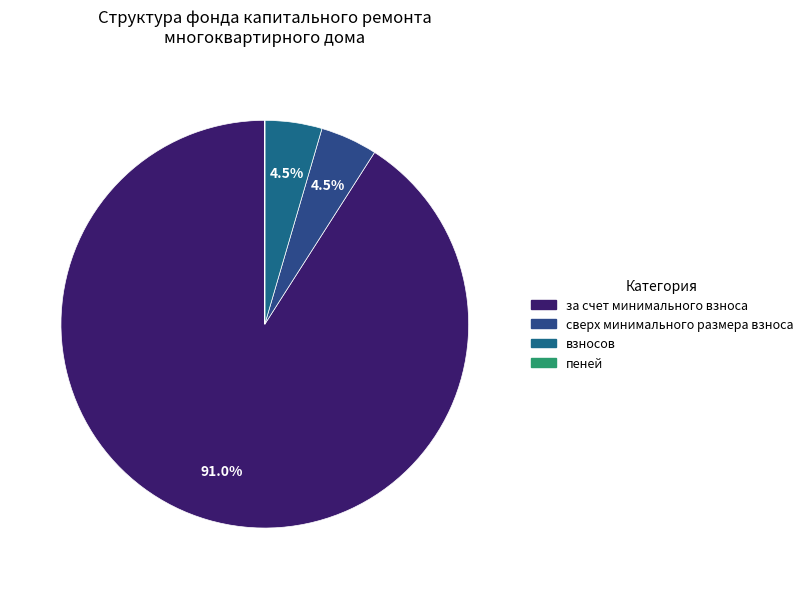

What is the total percentage of за счет минимального взноса and пеней?

91.0%